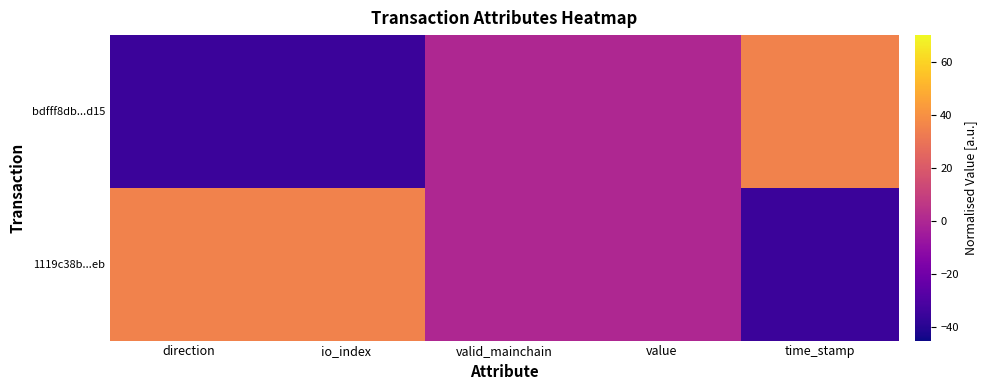

Reading right to left, extract all data points from this chart.

bdfff8db...d15: time_stamp=35	value=0	valid_mainchain=0	io_index=-35	direction=-35
1119c38b...eb: time_stamp=-35	value=0	valid_mainchain=0	io_index=35	direction=35